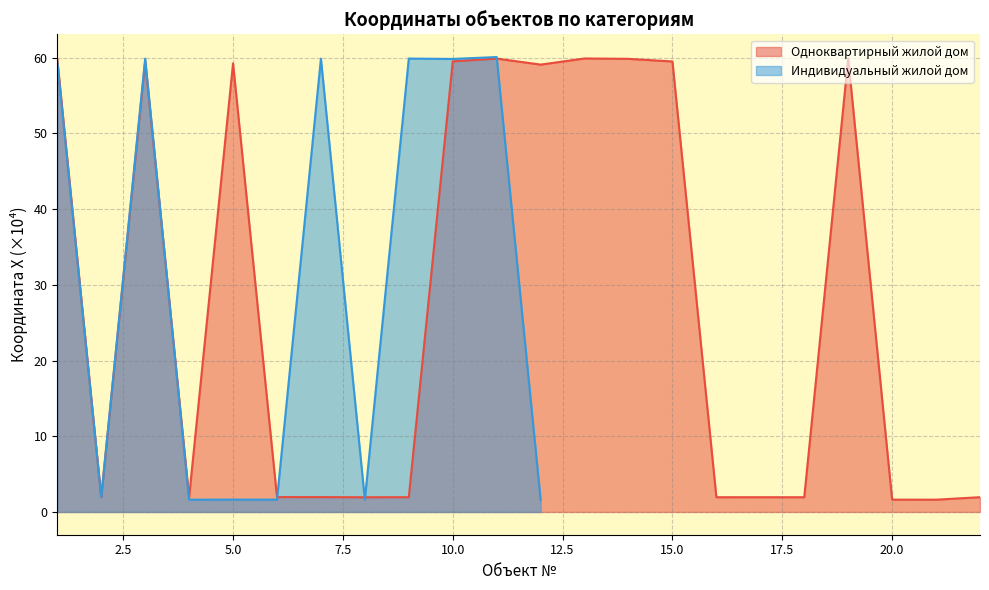

What is the highest value of the Одноквартирный жилой дом series?

59.9